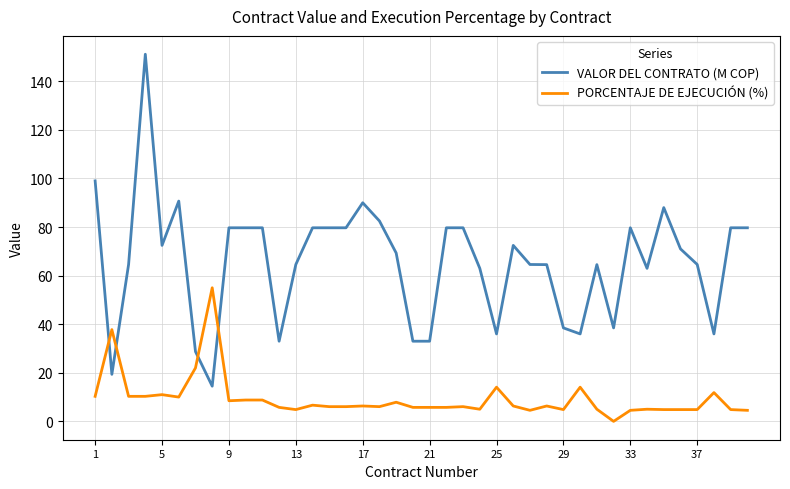

What is the difference between the maximum and second lowest values in the PORCENTAJE DE EJECUCIÓN (%) series?

50.5